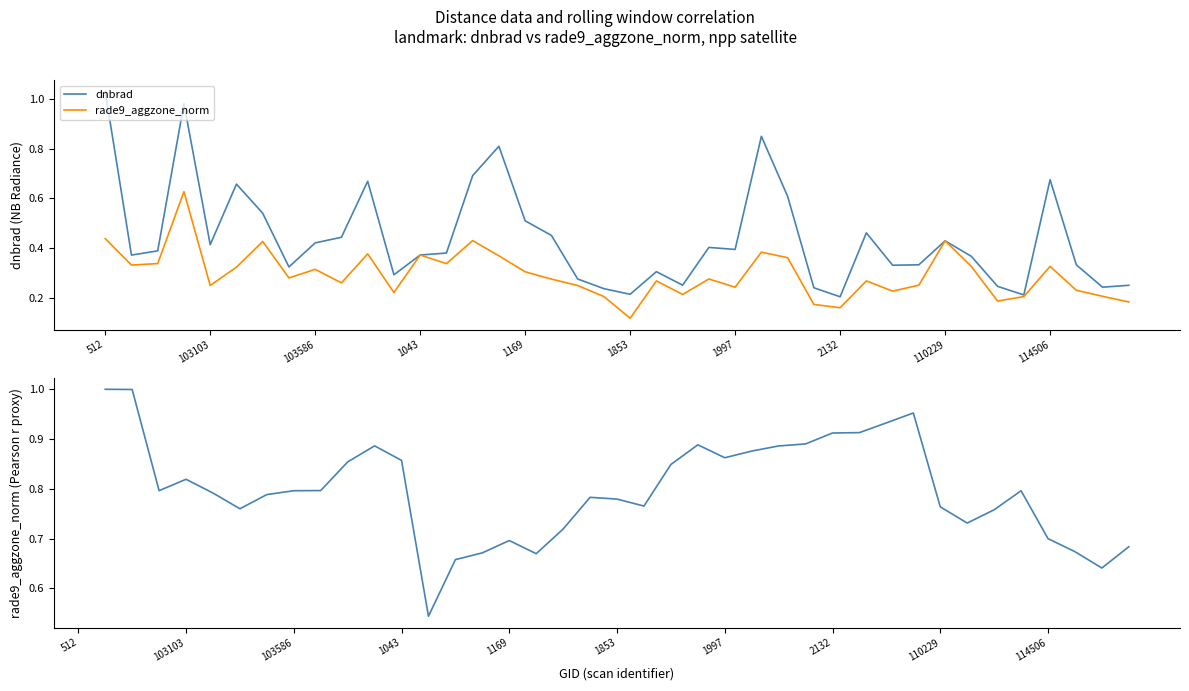

True or false: dnbrad and rade9_aggzone_norm cross at least once.

False